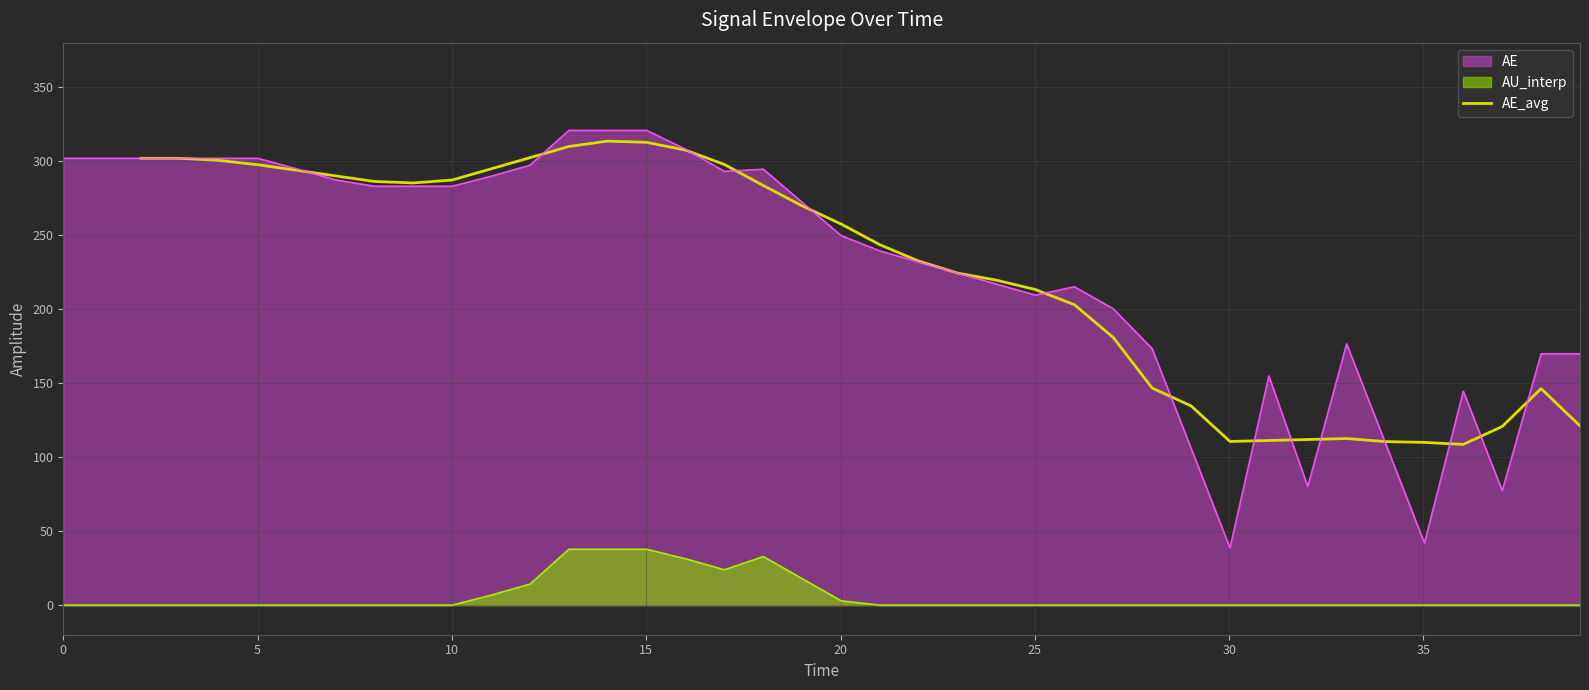

Reading left to right, extract all data points from this chart.

301.9	301.9	300.5	297.5	293.8	290.0	286.2	285.2	287.2	294.8	302.3	309.9	313.5	312.7	307.4	297.7	283.5	269.7	257.5	243.4	232.4	224.3	219.5	213.2	203.0	180.8	146.6	134.6	110.6	111.2	111.9	112.5	110.5	109.9	108.6	120.7	146.3	121.1